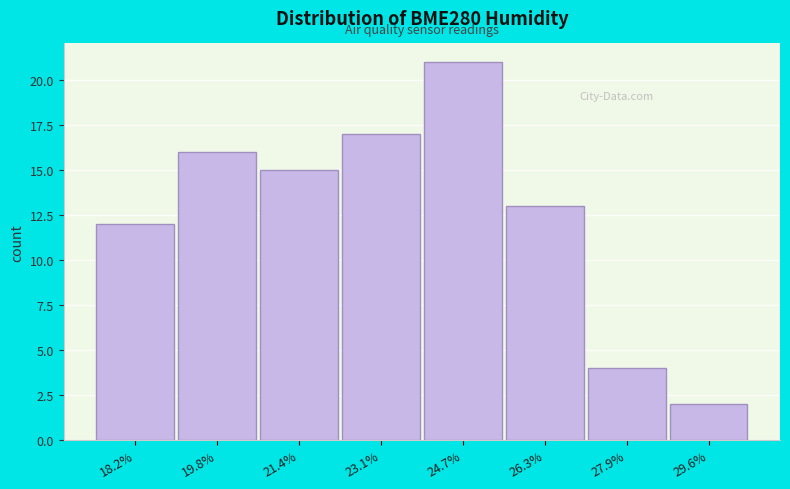

Reading right to left, extract all data points from this chart.

29.6%=2	27.9%=4	26.3%=13	24.7%=21	23.1%=17	21.4%=15	19.8%=16	18.2%=12